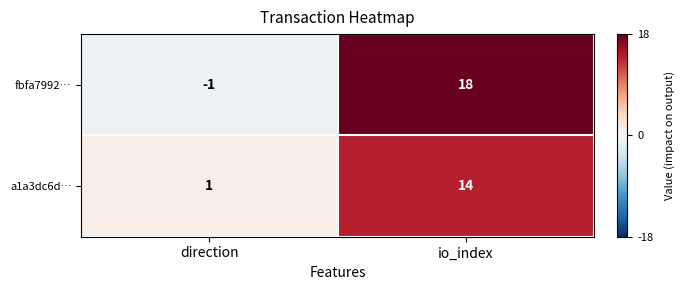

Which category has the highest value across all series?

io_index